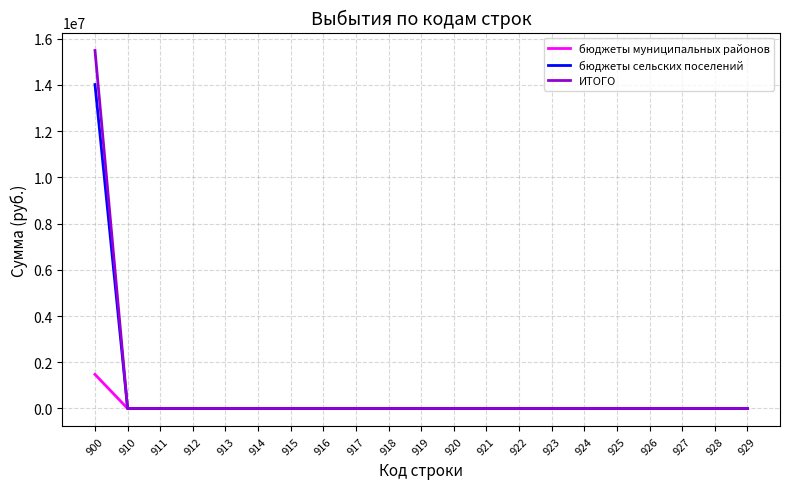

Which category has the highest value across all series?

900